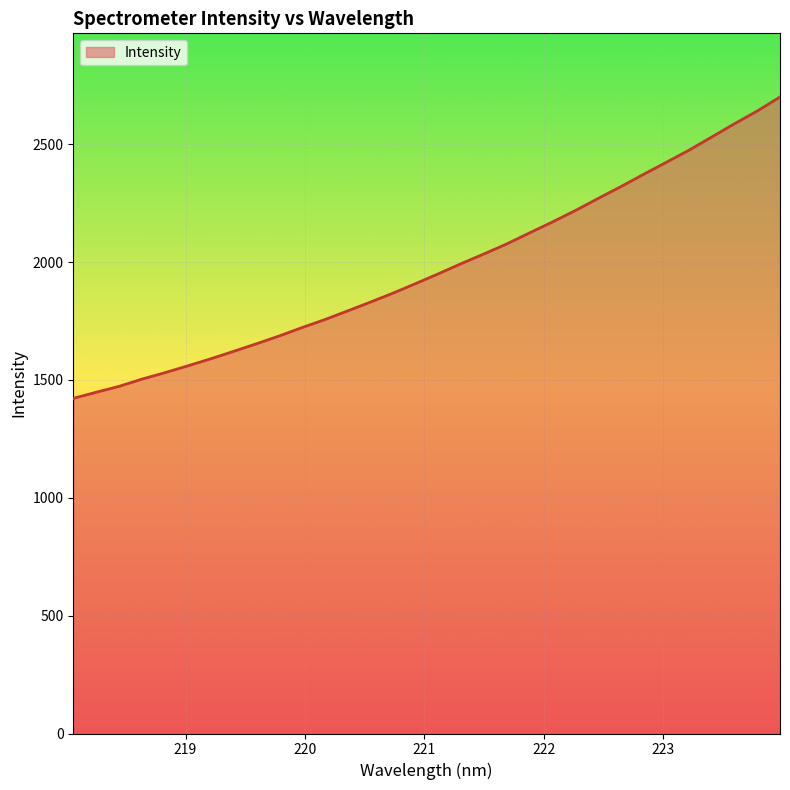

What is the minimum value shown in the chart?

1421.7